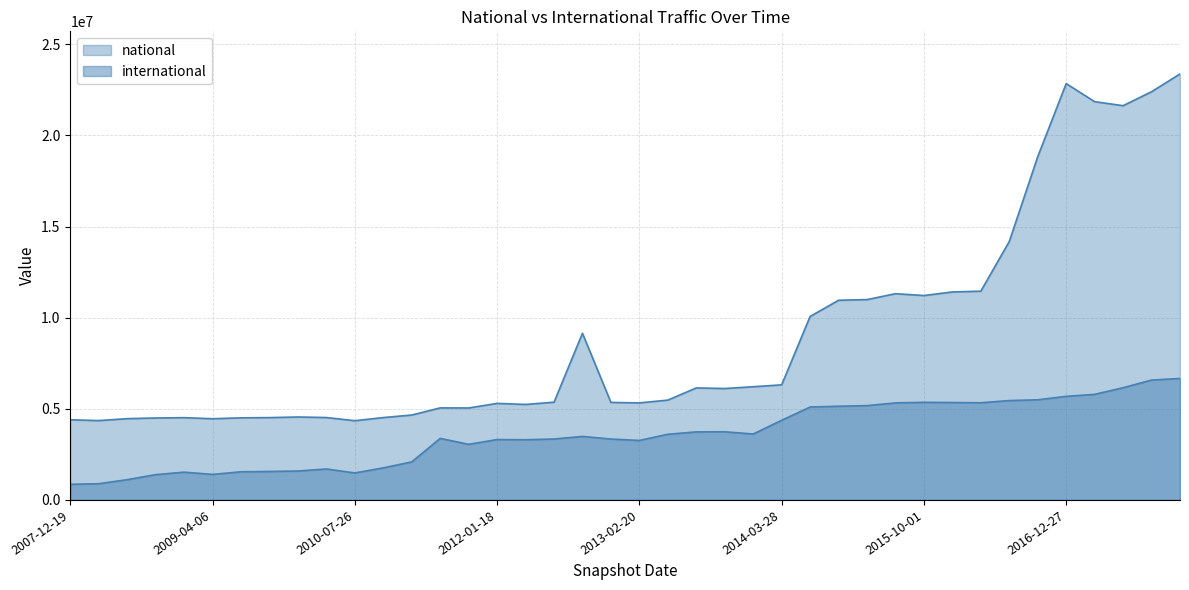

What is the difference between the international values at 2009-09-25 and 2007-12-19?

704349